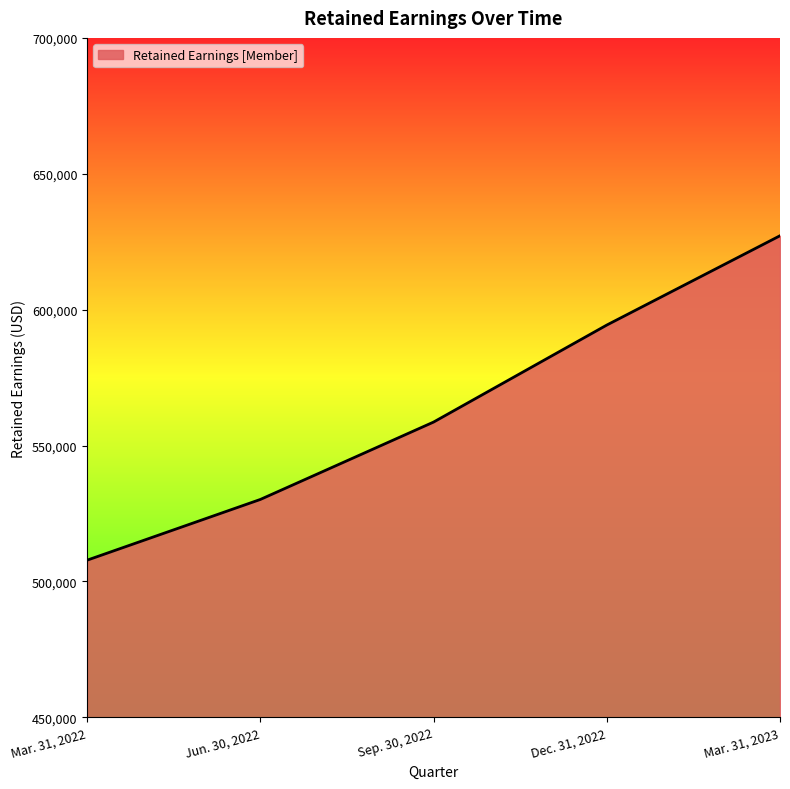

The chart shows a value of 507846 at Mar. 31, 2022. True or false?

True